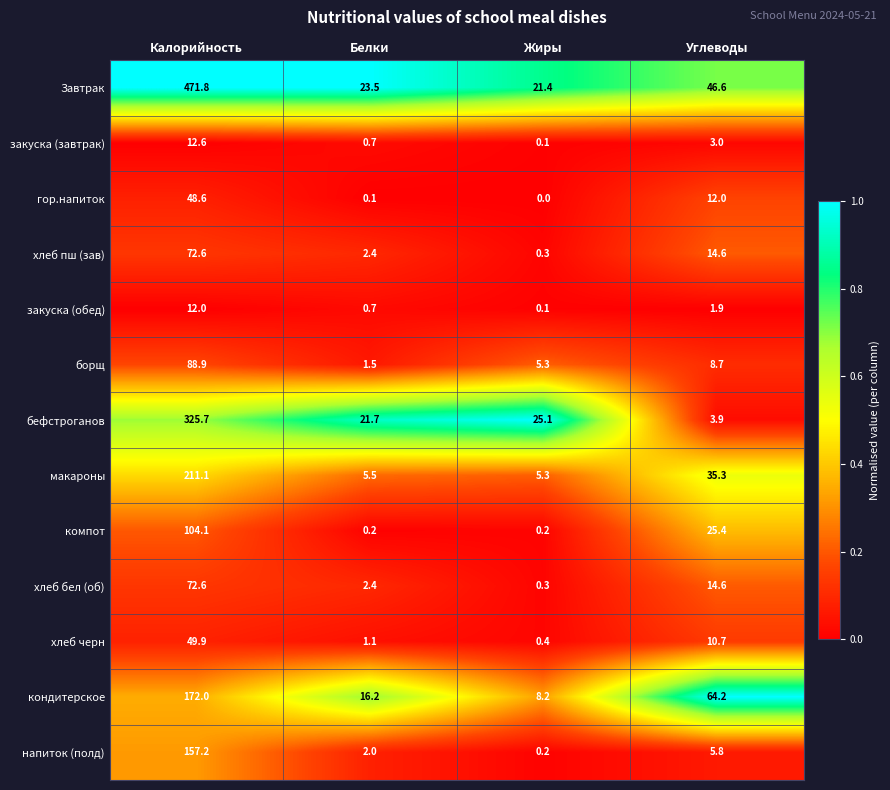

Which series has the largest range (max minus min)?

Завтрак